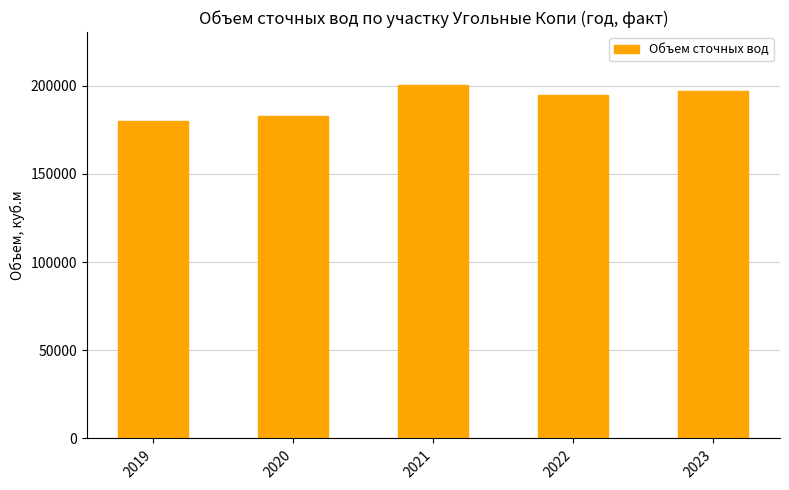

What is the change in value from 2020 to 2021?

+17445.5